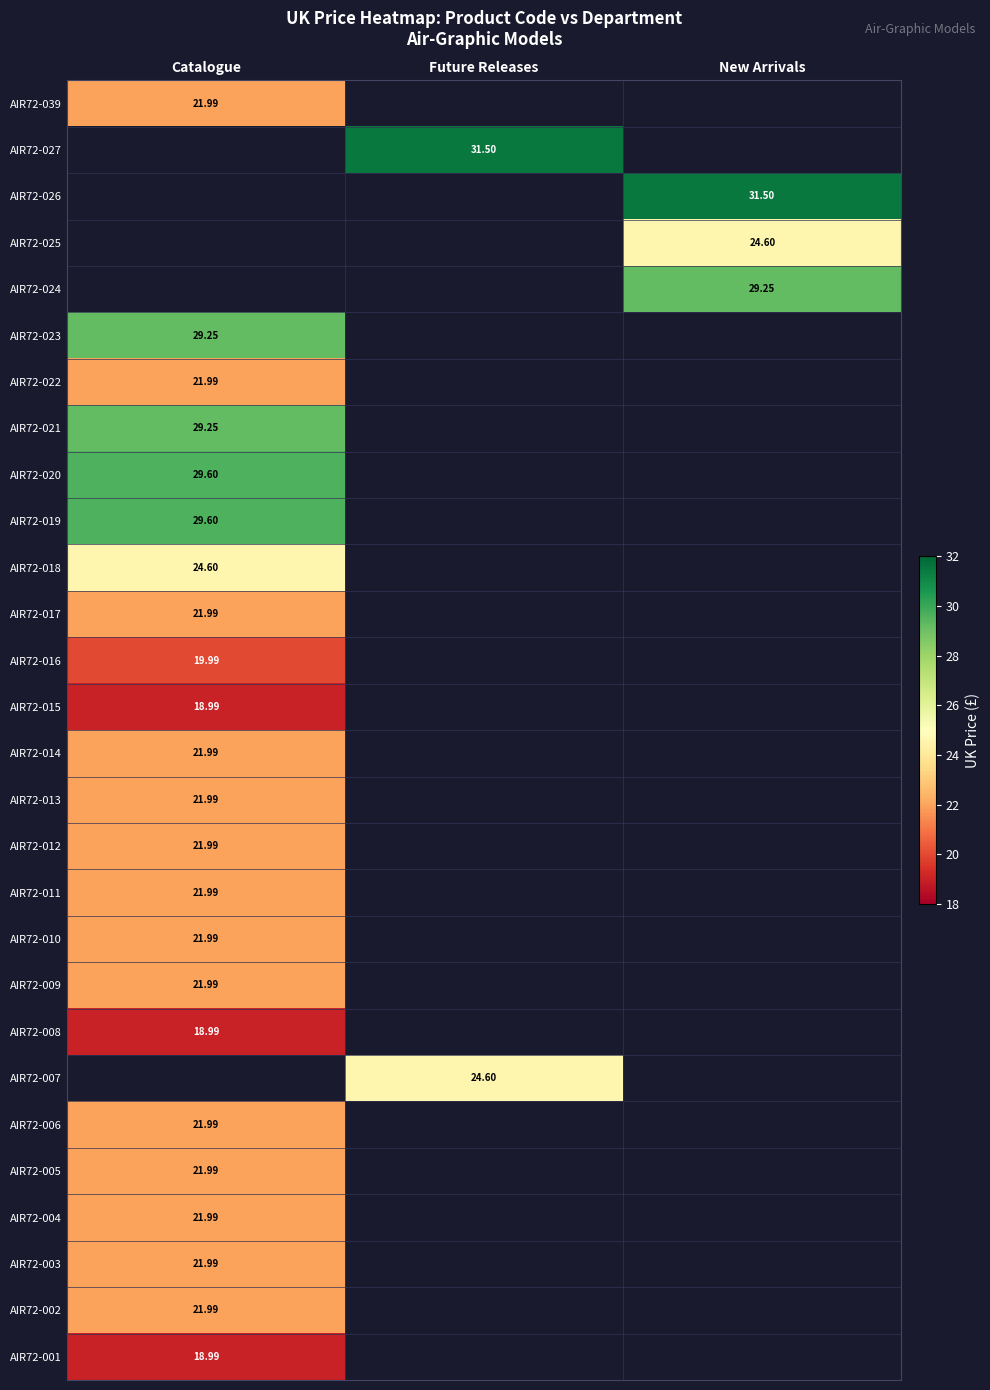

The value of AIR72-007 at Future Releases is 24.6. True or false?

True